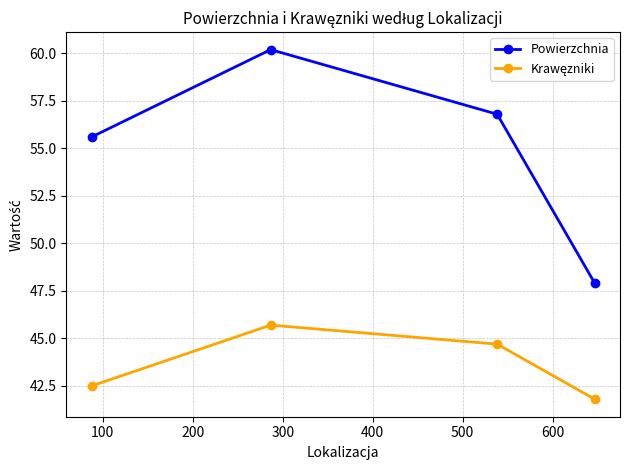

Which series has the widest spread of values?

Powierzchnia